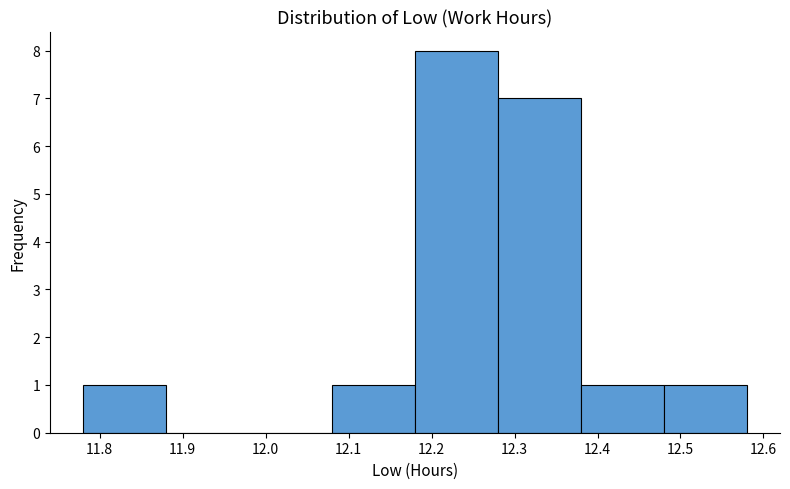

Which range on the x-axis has the tallest bar?

12.18 to 12.28